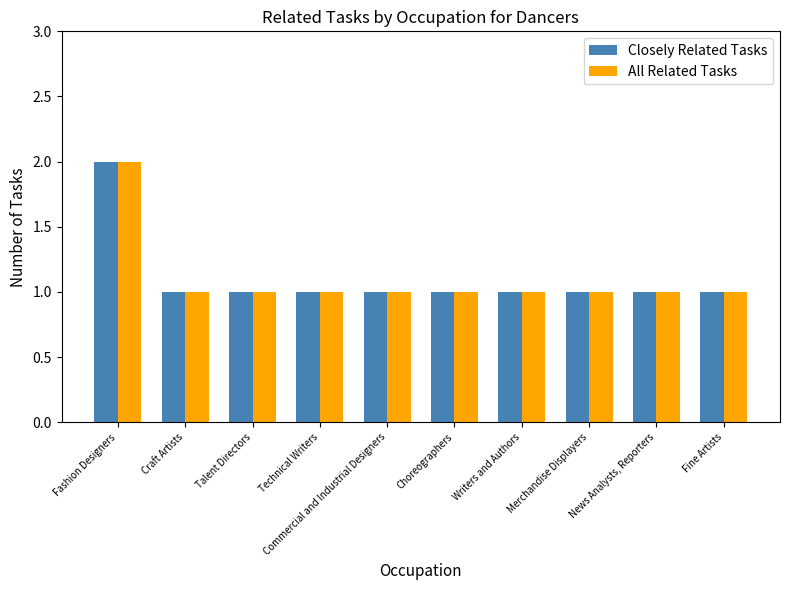

What is the total value across all series at Fine Artists?

2